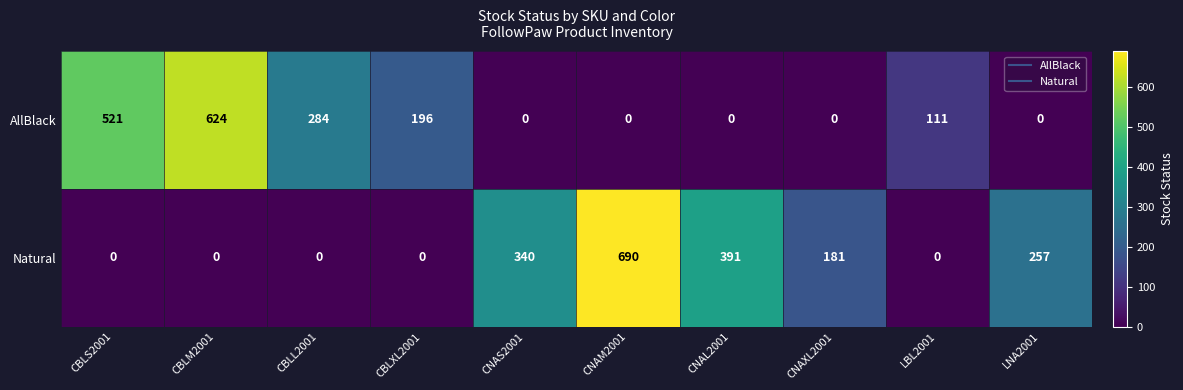

At which category is the sum across all series the highest?

CNAM2001